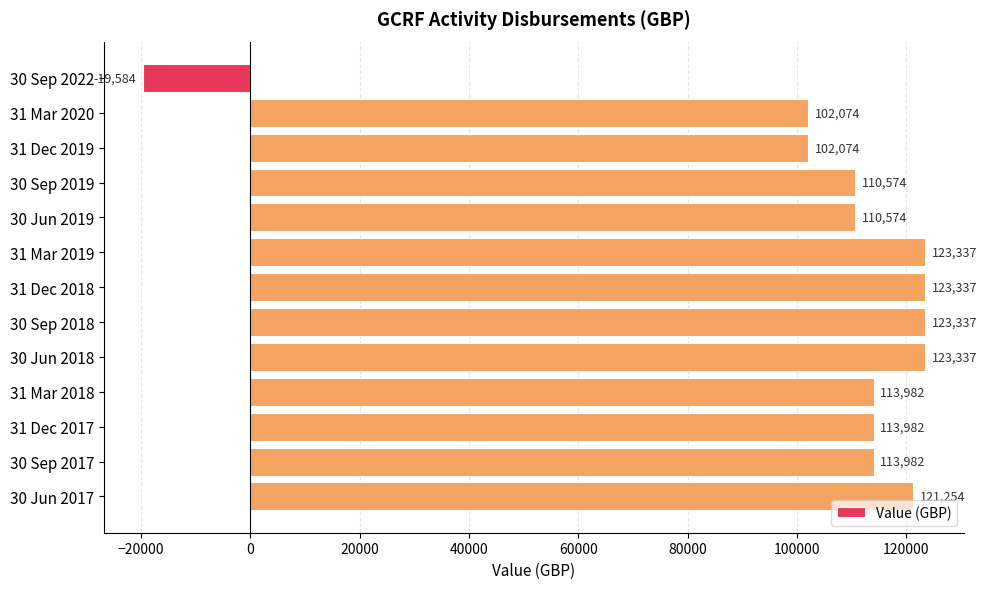

At which category does the chart reach its minimum across all series?

30 Sep 2022